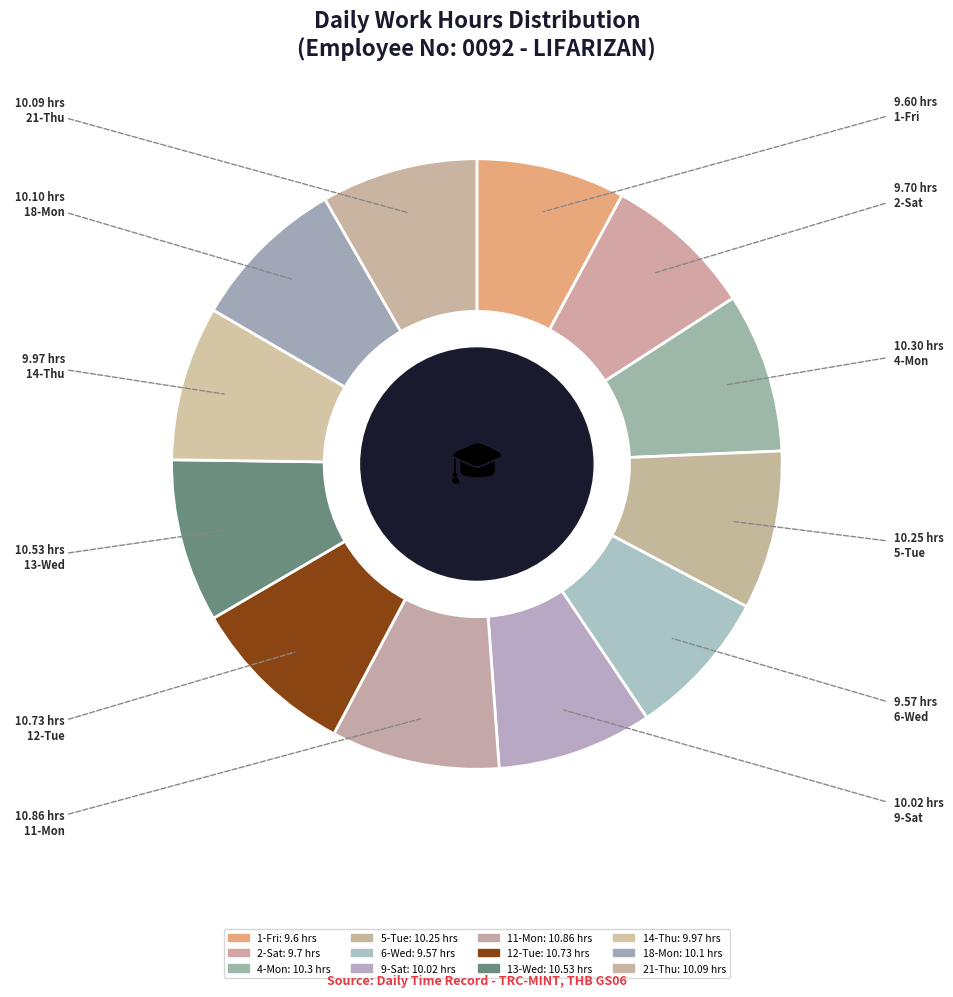

What is the smallest slice in the pie chart?

6-Wed